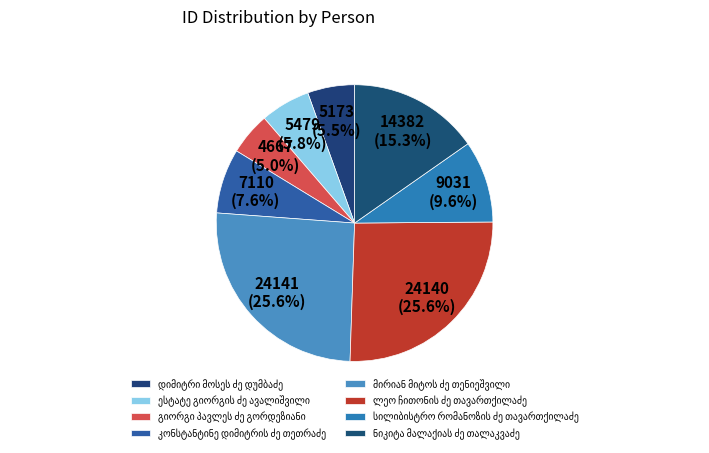

Count the number of slices in the pie.

8